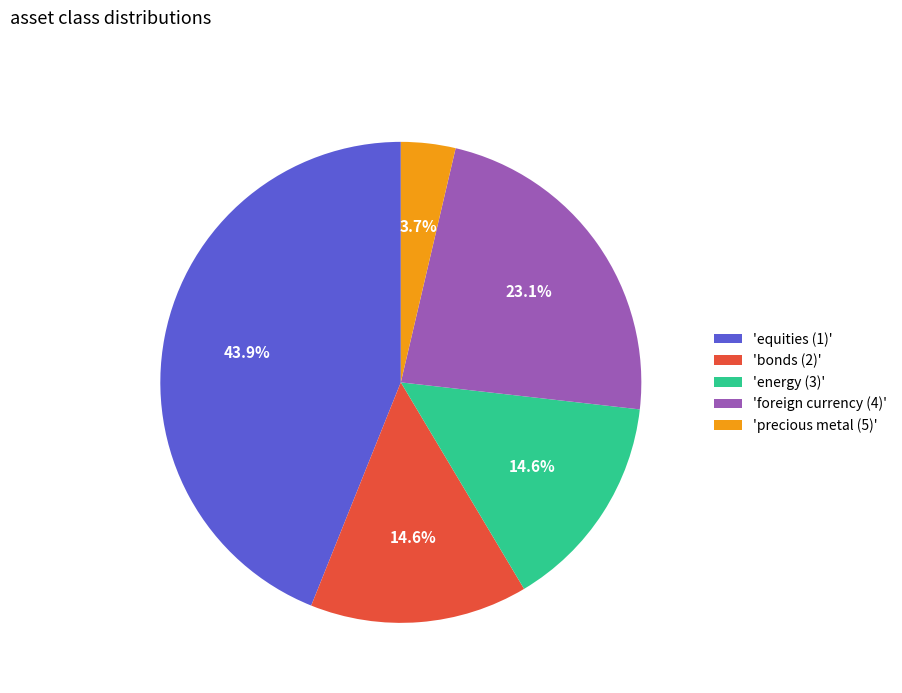

How many segments does this pie chart have?

5